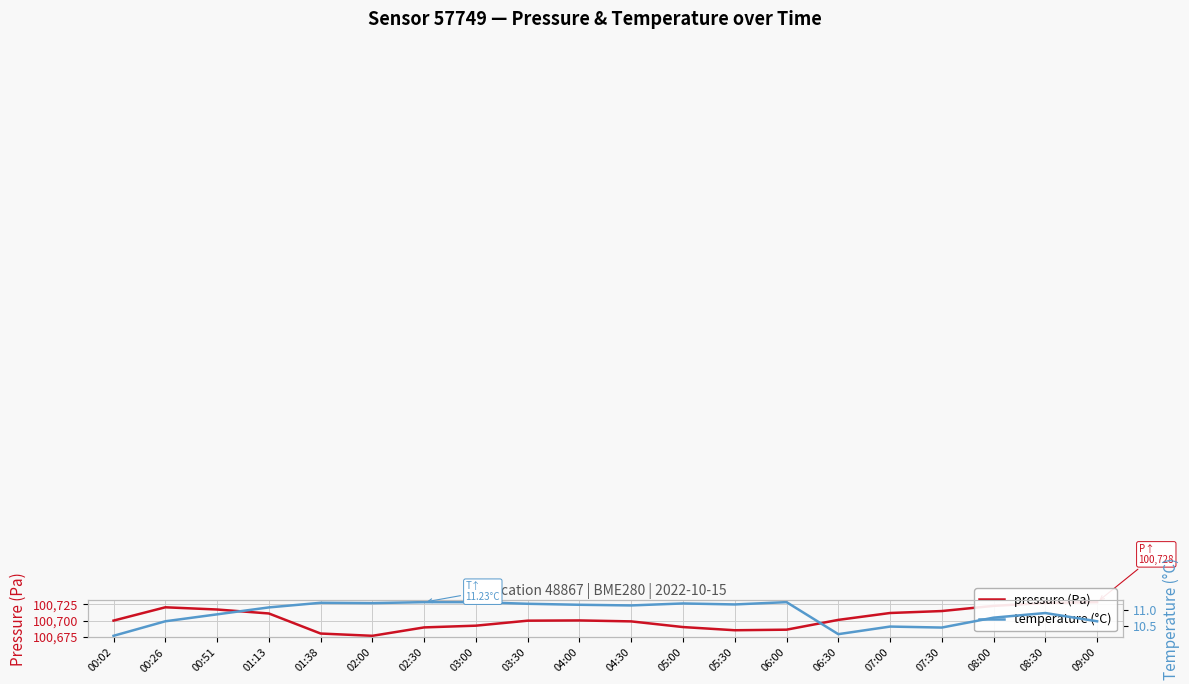

Is the value of pressure (Pa) at 05:00 greater than the value of temperature (°C) at 03:30?

Yes